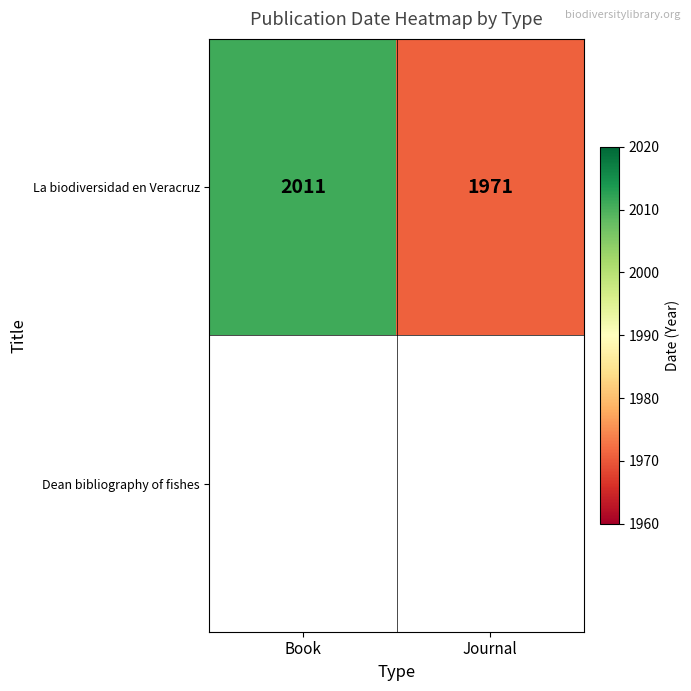

What is the sum of the La biodiversidad en Veracruz values at Book and Journal?

3982